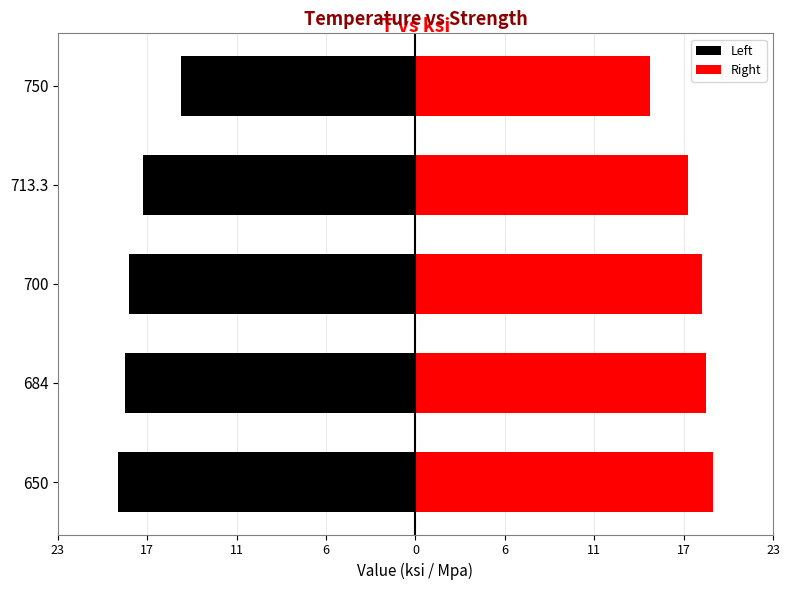

At how many categories does at least one series exceed 11?

5